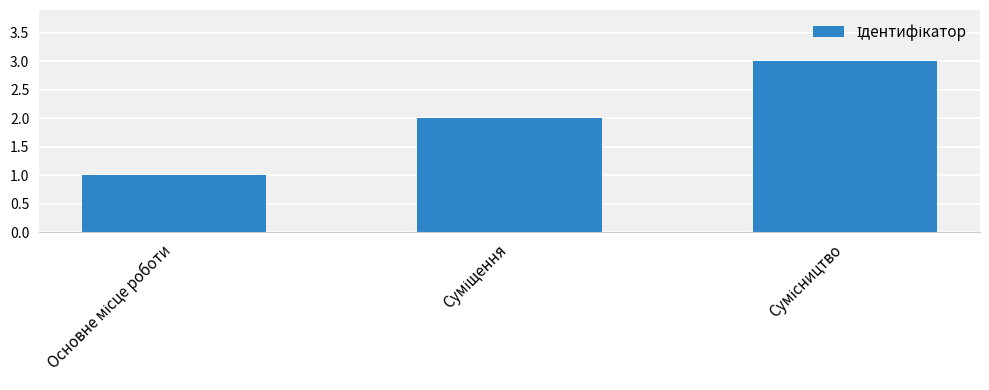

What is the maximum value shown in the chart?

3